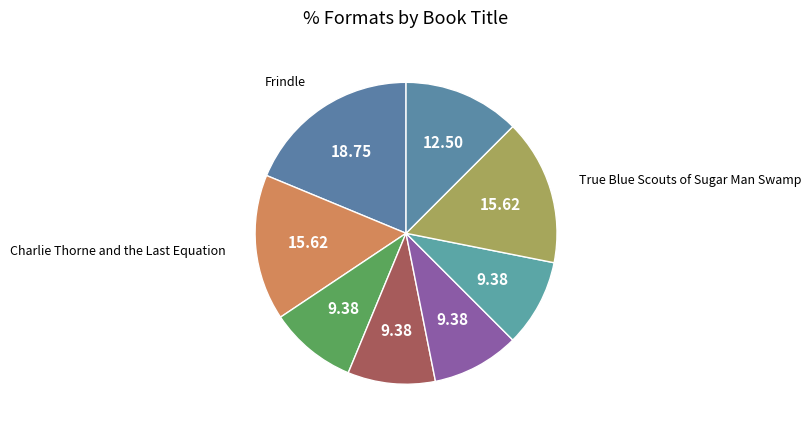

How many segments does this pie chart have?

8